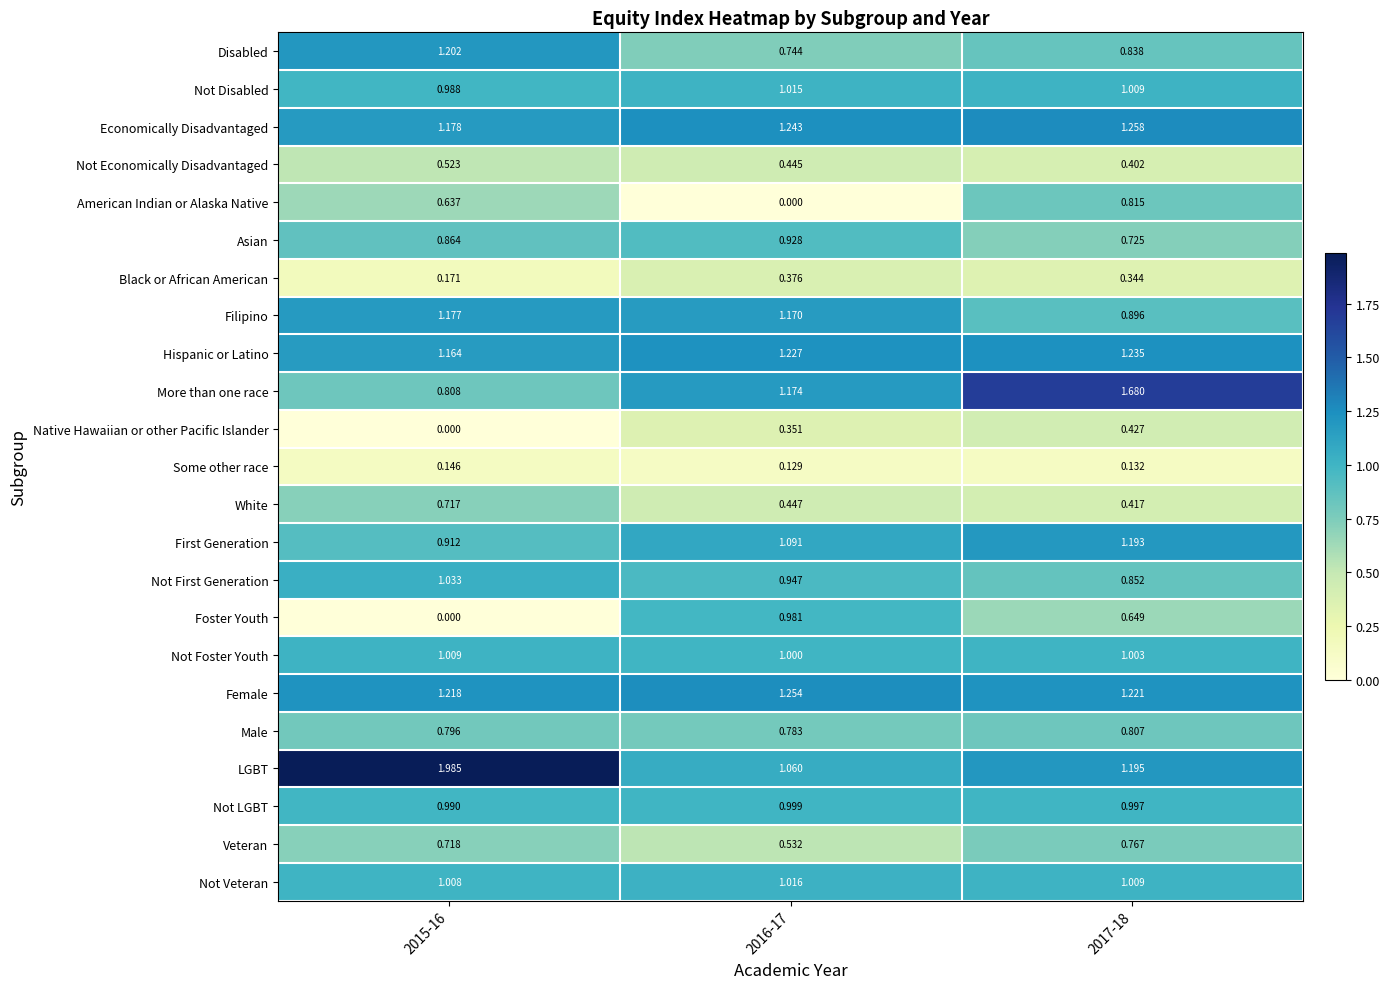

Rank the series at 2016-17 from highest to lowest value.

Female, Economically Disadvantaged, Hispanic or Latino, More than one race, Filipino, First Generation, LGBT, Not Veteran, Not Disabled, Not Foster Youth, Not LGBT, Foster Youth, Not First Generation, Asian, Male, Disabled, Veteran, White, Not Economically Disadvantaged, Black or African American, Native Hawaiian or other Pacific Islander, Some other race, American Indian or Alaska Native